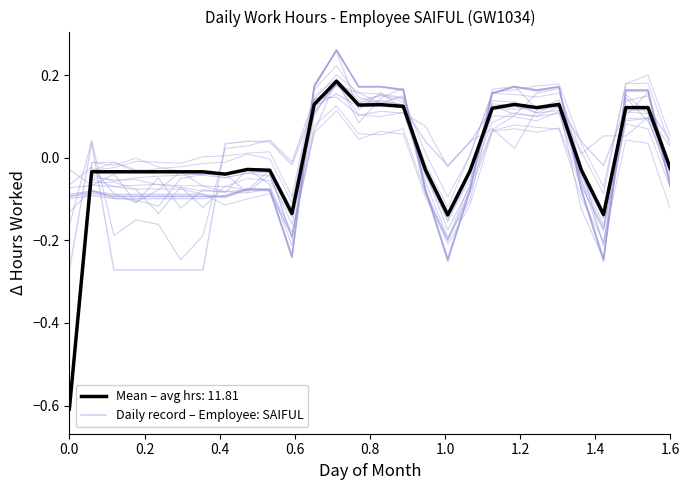

True or false: Trend C has more than 2 points higher than both neighbors.

True